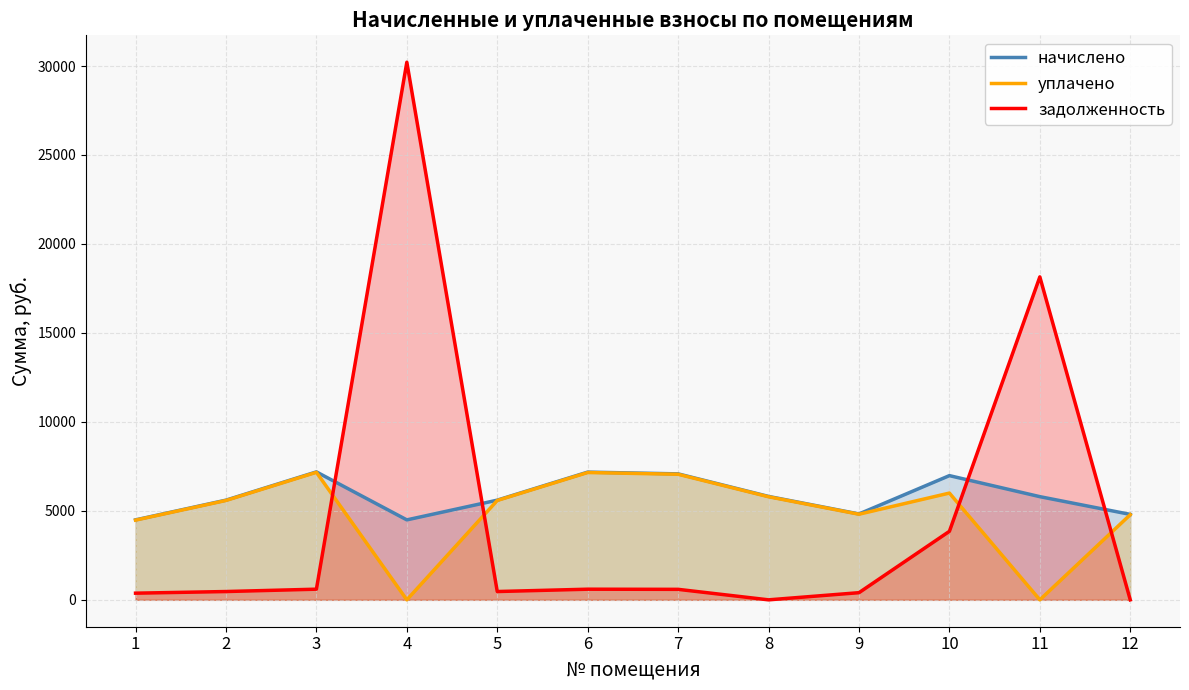

The задолженность series shows 199.8 at 7. True or false?

False